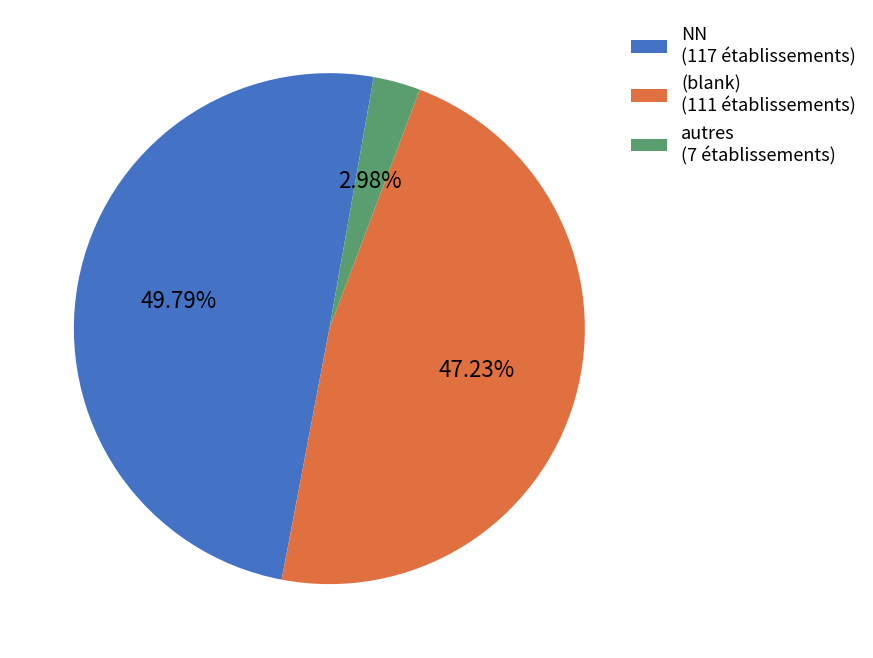

Rank the categories by value from highest to lowest.

NN (117 établissements), (blank) (111 établissements), autres (7 établissements)